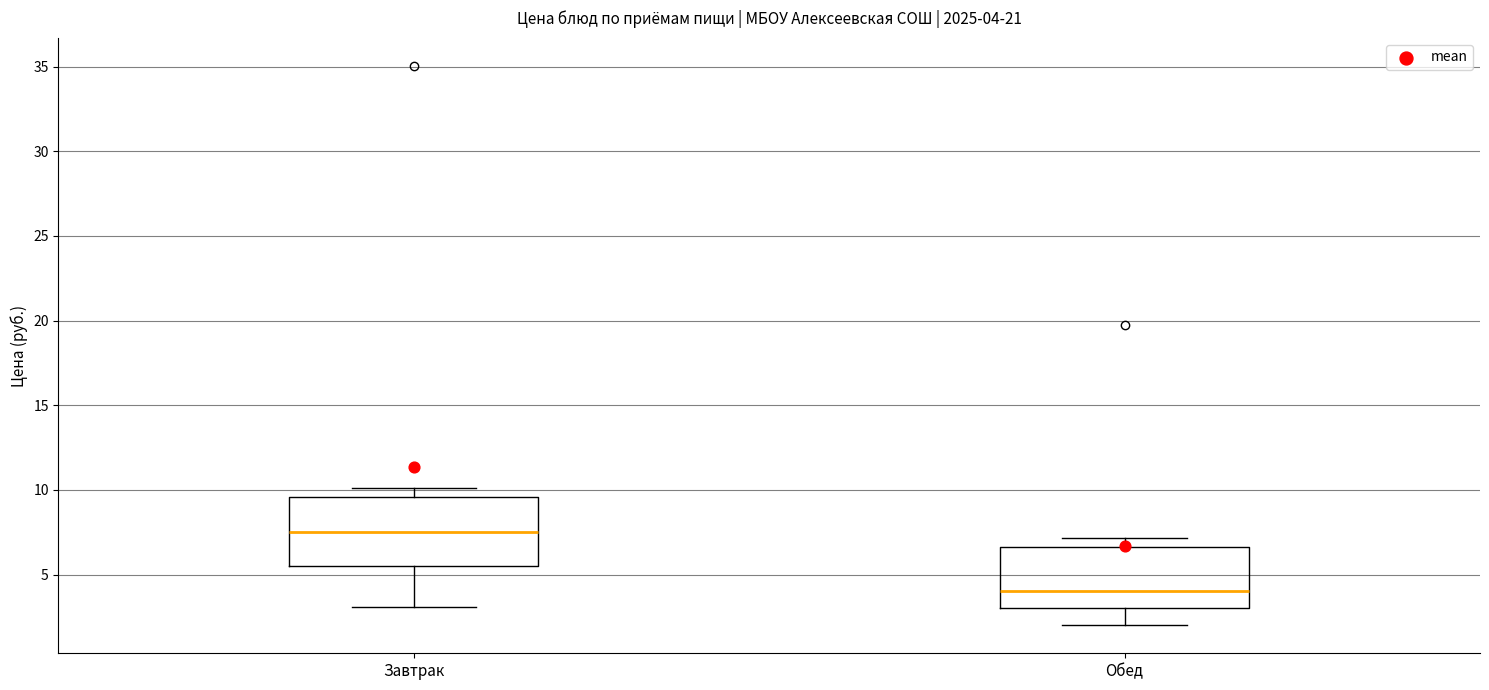

Which box's median line is the highest?

Завтрак